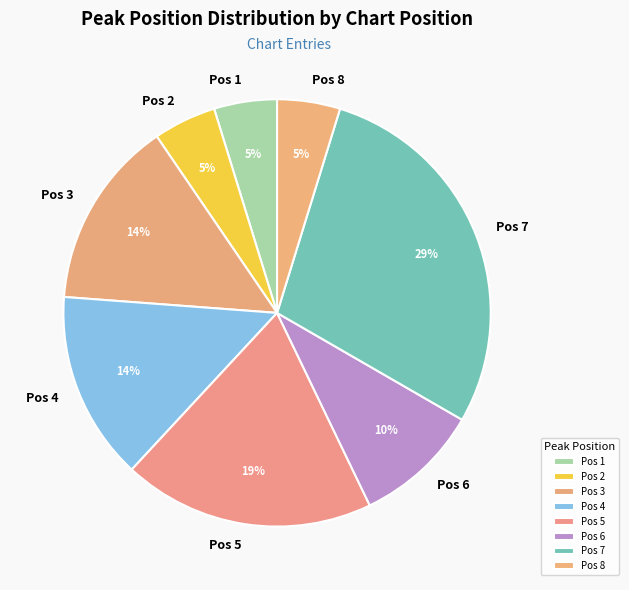

To the nearest percent, what is the difference between the Pos 7 and Pos 5 slice percentages?

10%